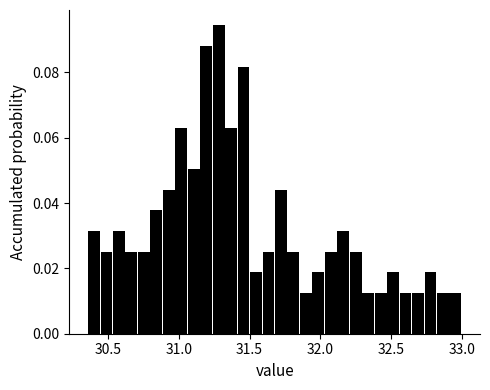

Around what value on the x-axis is the tallest bar? Give the approximate position of its centre, as read against the axis.

31.30